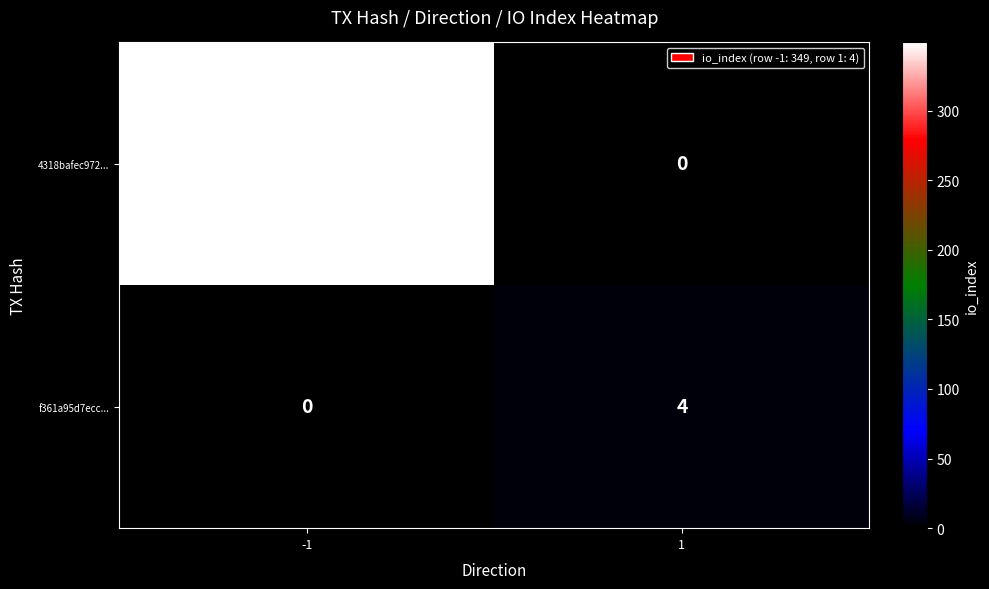

True or false: 4318bafec972... has a value of 512 at -1.

False